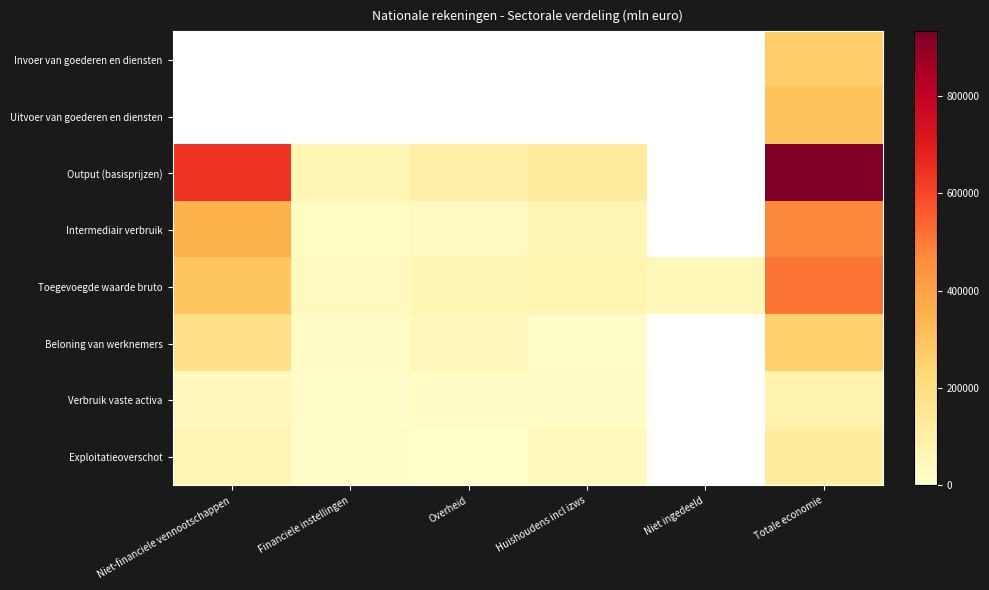

Read the Toegevoegde waarde bruto value at Overheid.

62289.0